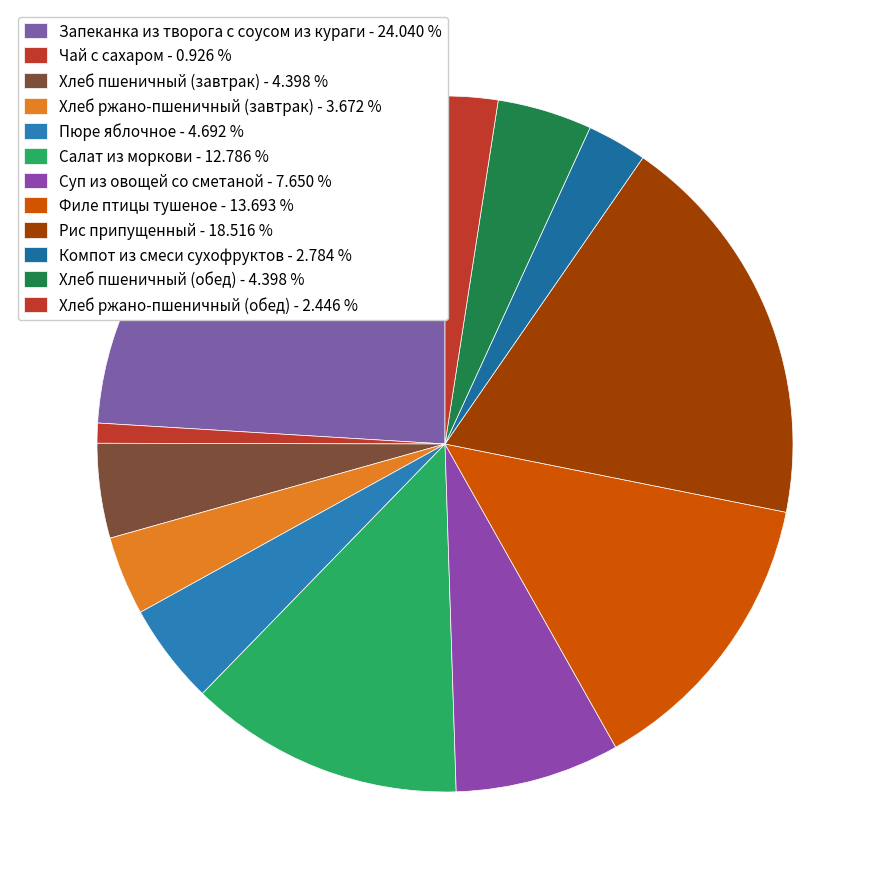

Which category has the biggest portion of the pie?

Запеканка из творога с соусом из кураги